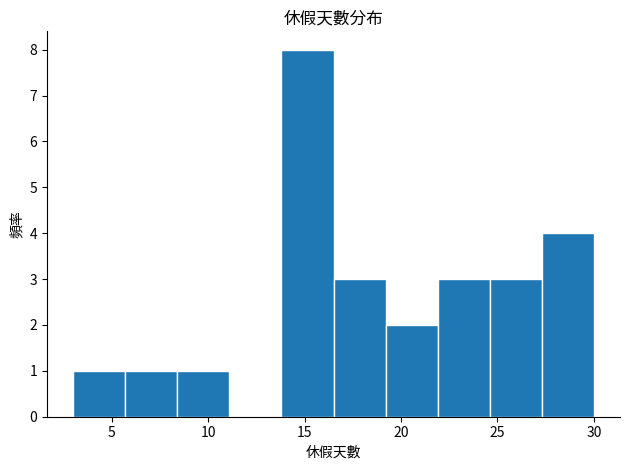

What is the height of the bar covering 3.0 to 5.7 on the x-axis? Neither the bar edges nor the heights are printed on the chart, so give them approximately, as read against the axes.

1